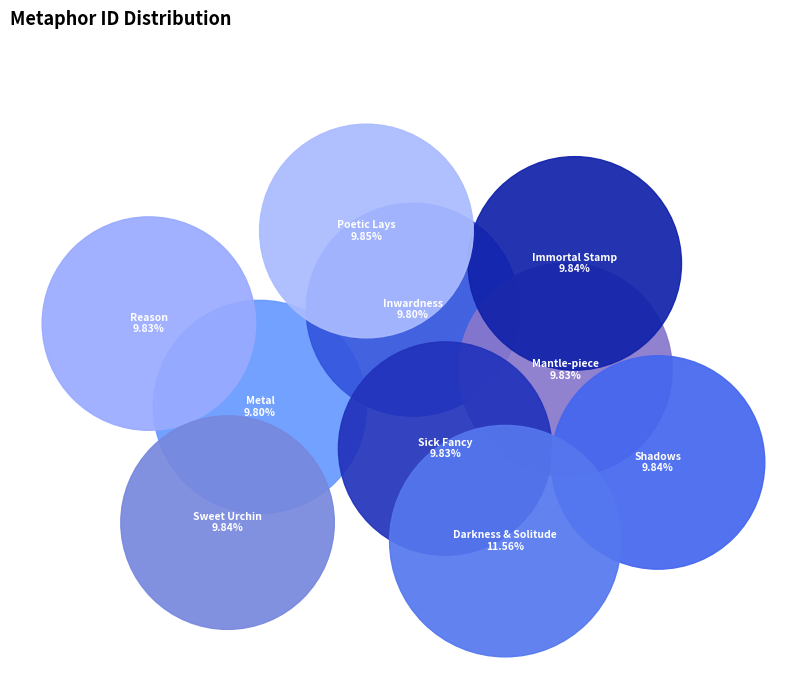

Does any single category account for the majority?

No